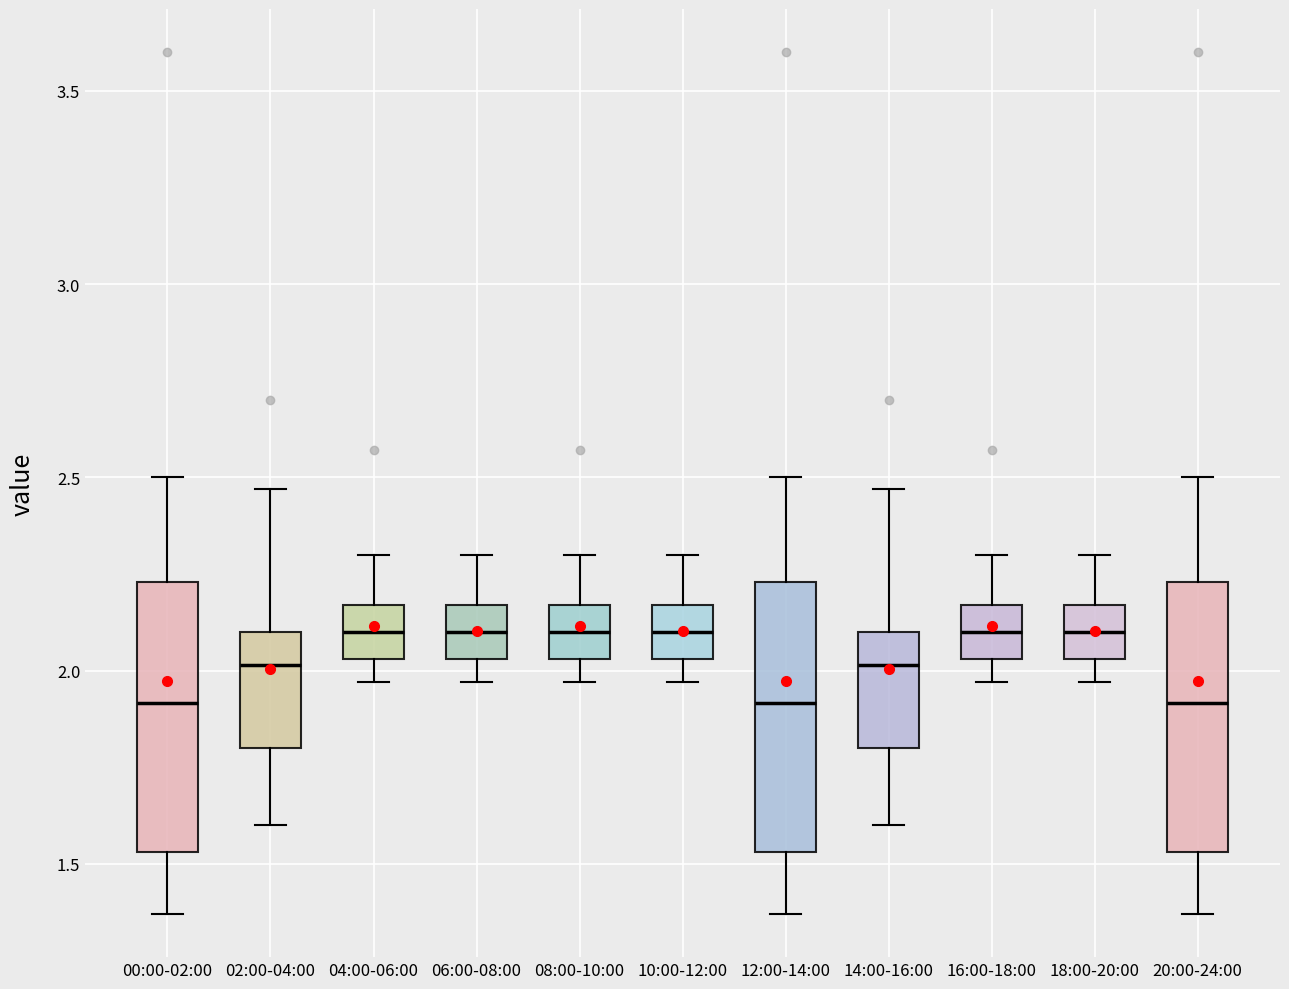

Reading left to right, transcribe this box plot: for each box, give where its median line is, the range the box spans, and where its two whiskers end, as read against the y-axis. The values are not printed on the chart, so give them approximately, as read against the axis.

00:00-02:00: median 1.90, box 1.55 to 2.25, whiskers 1.35 to 2.50
02:00-04:00: median 2.00, box 1.80 to 2.10, whiskers 1.60 to 2.45
04:00-06:00: median 2.10, box 2.05 to 2.15, whiskers 1.95 to 2.30
06:00-08:00: median 2.10, box 2.05 to 2.15, whiskers 1.95 to 2.30
08:00-10:00: median 2.10, box 2.05 to 2.15, whiskers 1.95 to 2.30
10:00-12:00: median 2.10, box 2.05 to 2.15, whiskers 1.95 to 2.30
12:00-14:00: median 1.90, box 1.55 to 2.25, whiskers 1.35 to 2.50
14:00-16:00: median 2.00, box 1.80 to 2.10, whiskers 1.60 to 2.45
16:00-18:00: median 2.10, box 2.05 to 2.15, whiskers 1.95 to 2.30
18:00-20:00: median 2.10, box 2.05 to 2.15, whiskers 1.95 to 2.30
20:00-24:00: median 1.90, box 1.55 to 2.25, whiskers 1.35 to 2.50